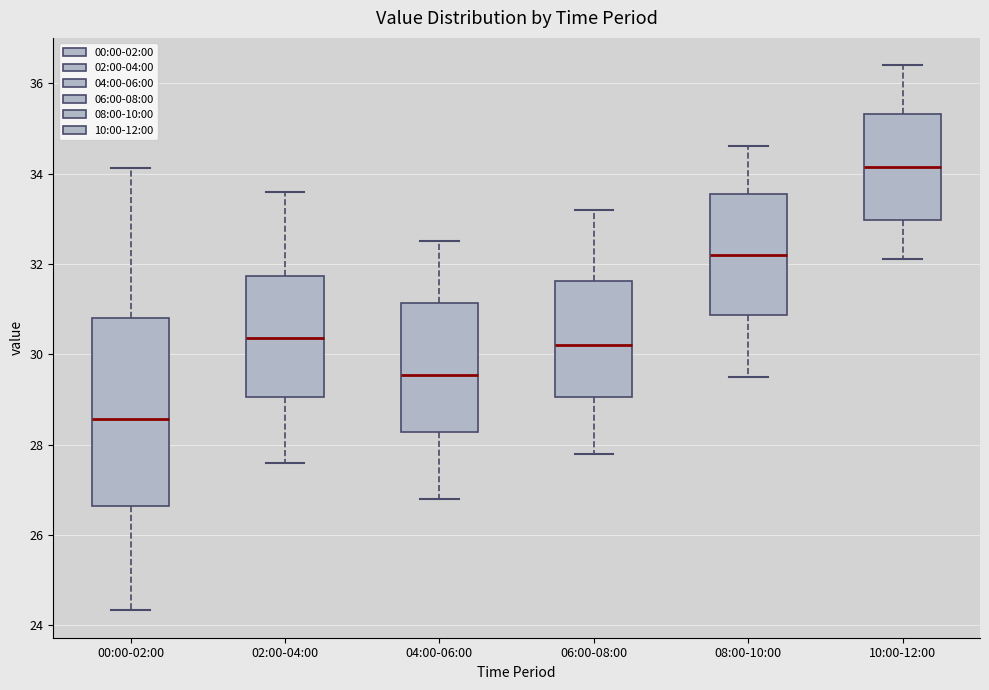

Reading left to right, transcribe this box plot: for each box, give where its median line is, the range the box spans, and where its two whiskers end, as read against the y-axis. The values are not printed on the chart, so give them approximately, as read against the axis.

00:00-02:00: median 28.6, box 26.6 to 30.8, whiskers 24.4 to 34.2
02:00-04:00: median 30.4, box 29.0 to 31.8, whiskers 27.6 to 33.6
04:00-06:00: median 29.6, box 28.2 to 31.2, whiskers 26.8 to 32.6
06:00-08:00: median 30.2, box 29.0 to 31.6, whiskers 27.8 to 33.2
08:00-10:00: median 32.2, box 30.8 to 33.6, whiskers 29.6 to 34.6
10:00-12:00: median 34.2, box 33.0 to 35.4, whiskers 32.2 to 36.4